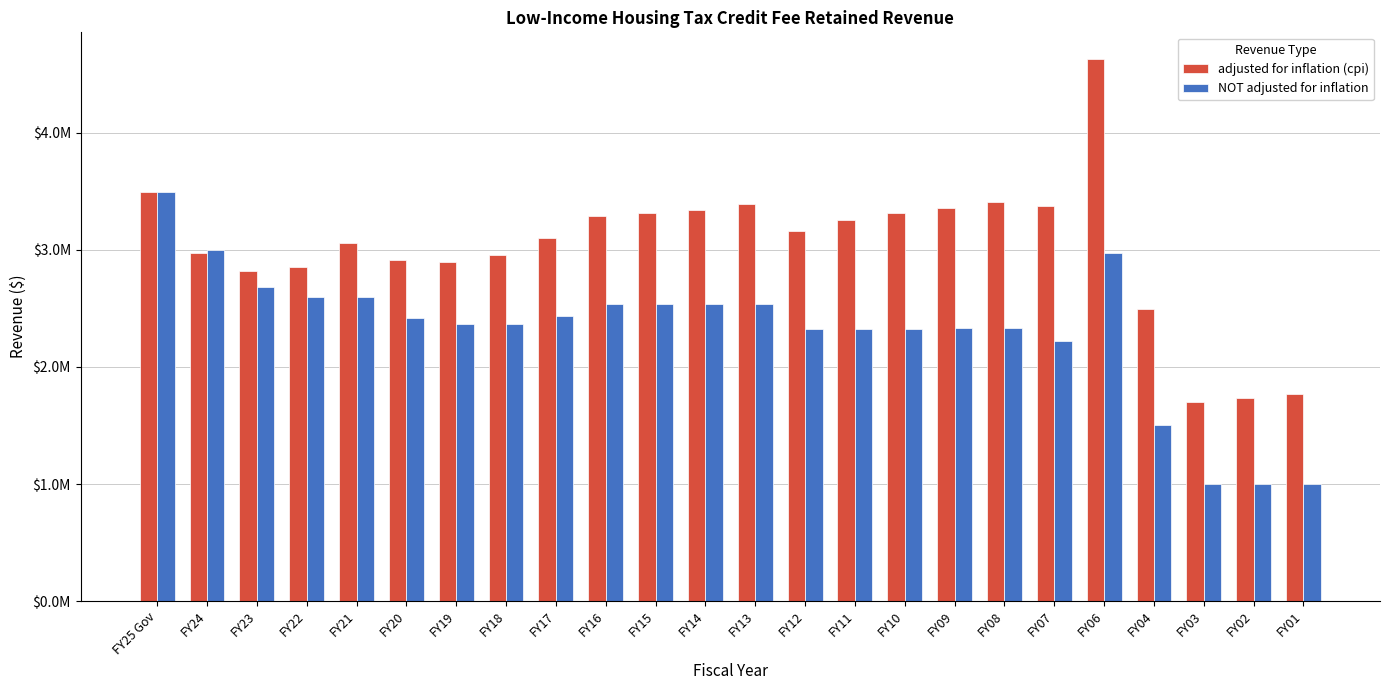

Are the bars horizontal?

No